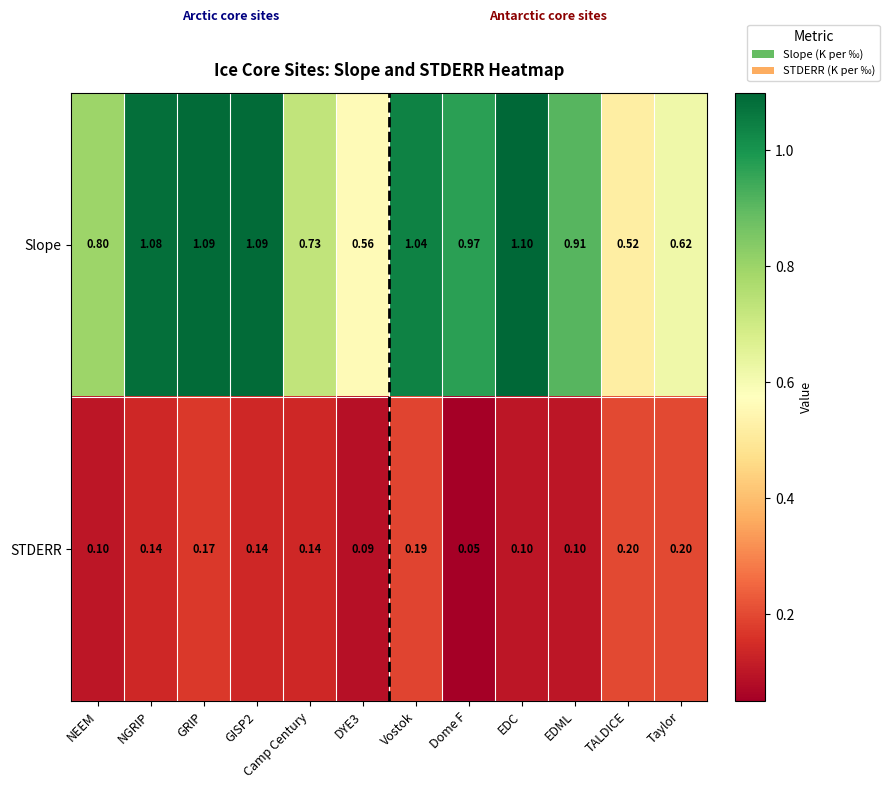

List the series in order of their overall mean, lowest first.

STDERR, Slope